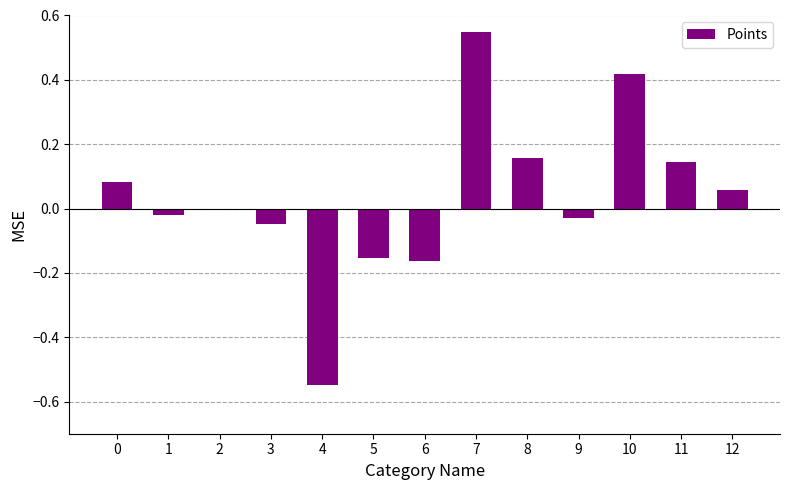

Where is the data nearest to the value 0?

2